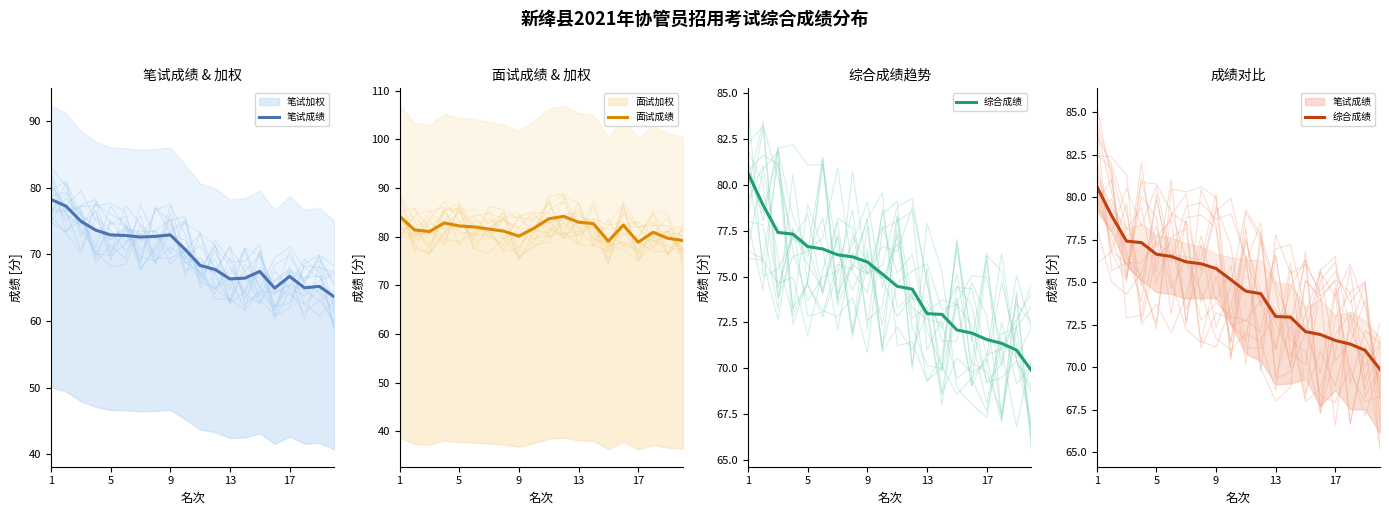

Rank the series by their maximum value, from highest to lowest.

面试成绩, 综合成绩, 笔试成绩